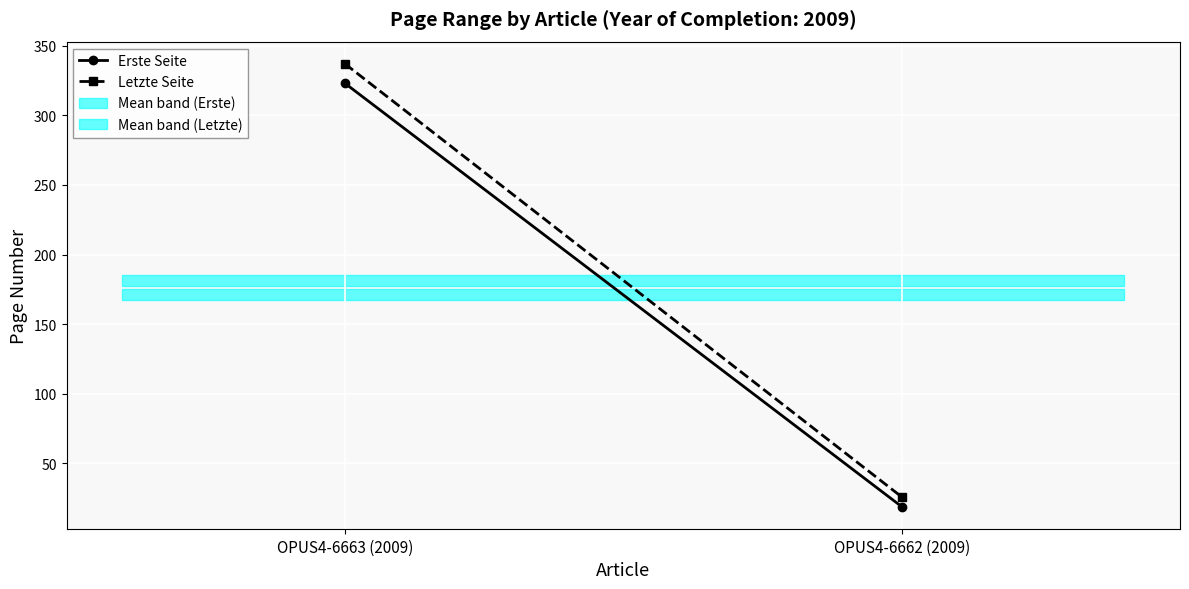

Reading left to right, transcribe all the data shown in this chart.

Erste Seite: 323	19
Letzte Seite: 337	26